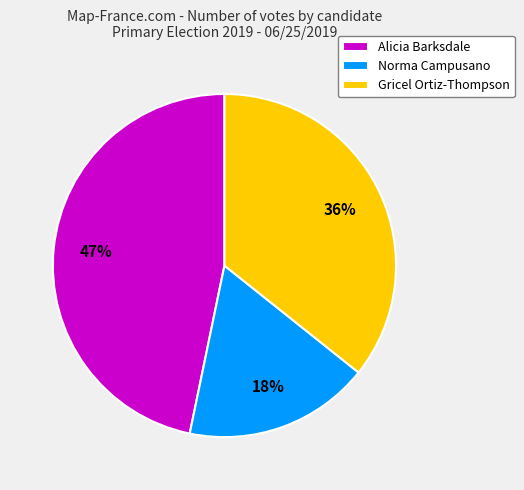

Is the sum of Norma Campusano and Alicia Barksdale greater than half?

Yes